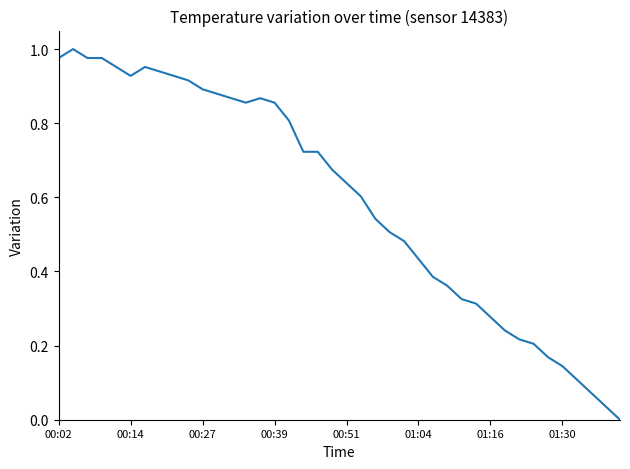

How many lines are shown in the chart?

1